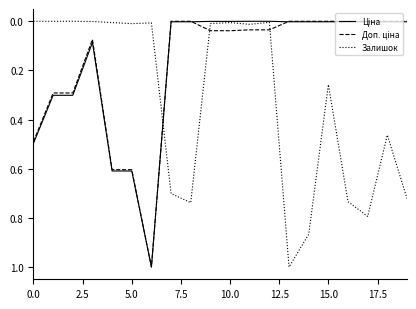

What is the greatest value displayed?

1.0